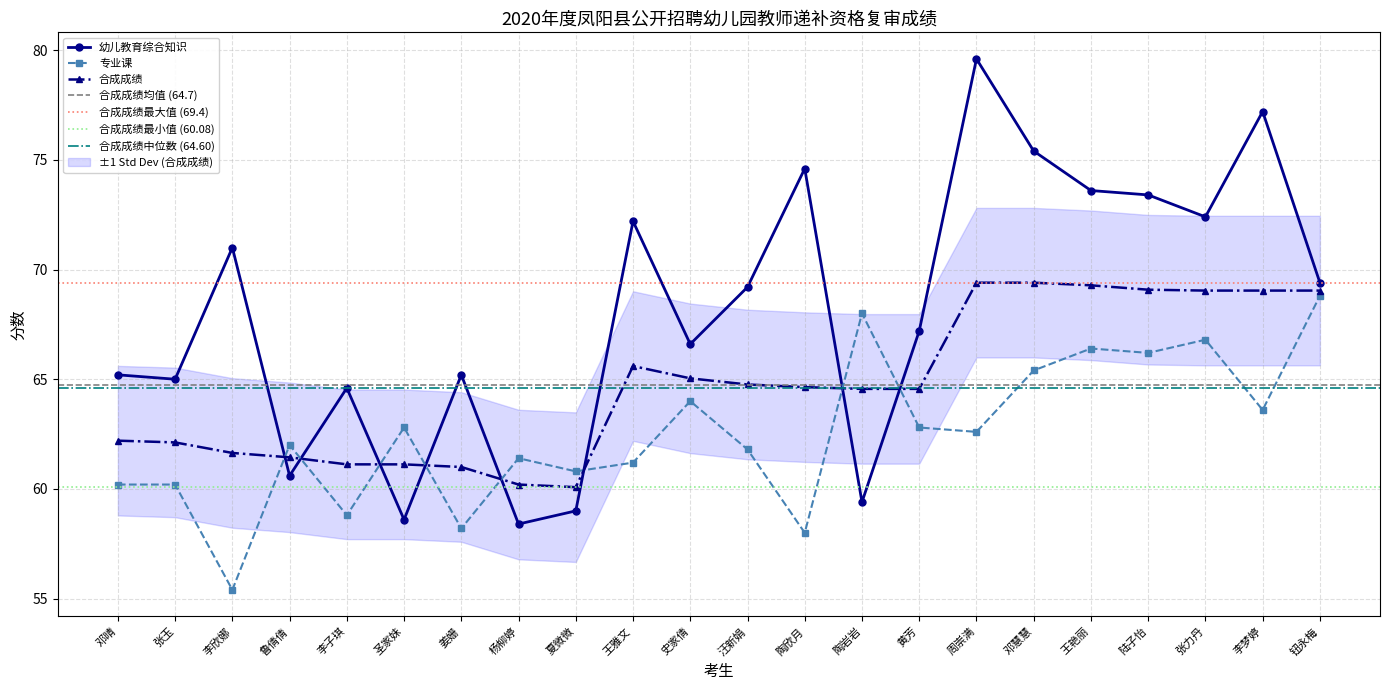

At which category is the sum across all series the highest?

周崇满